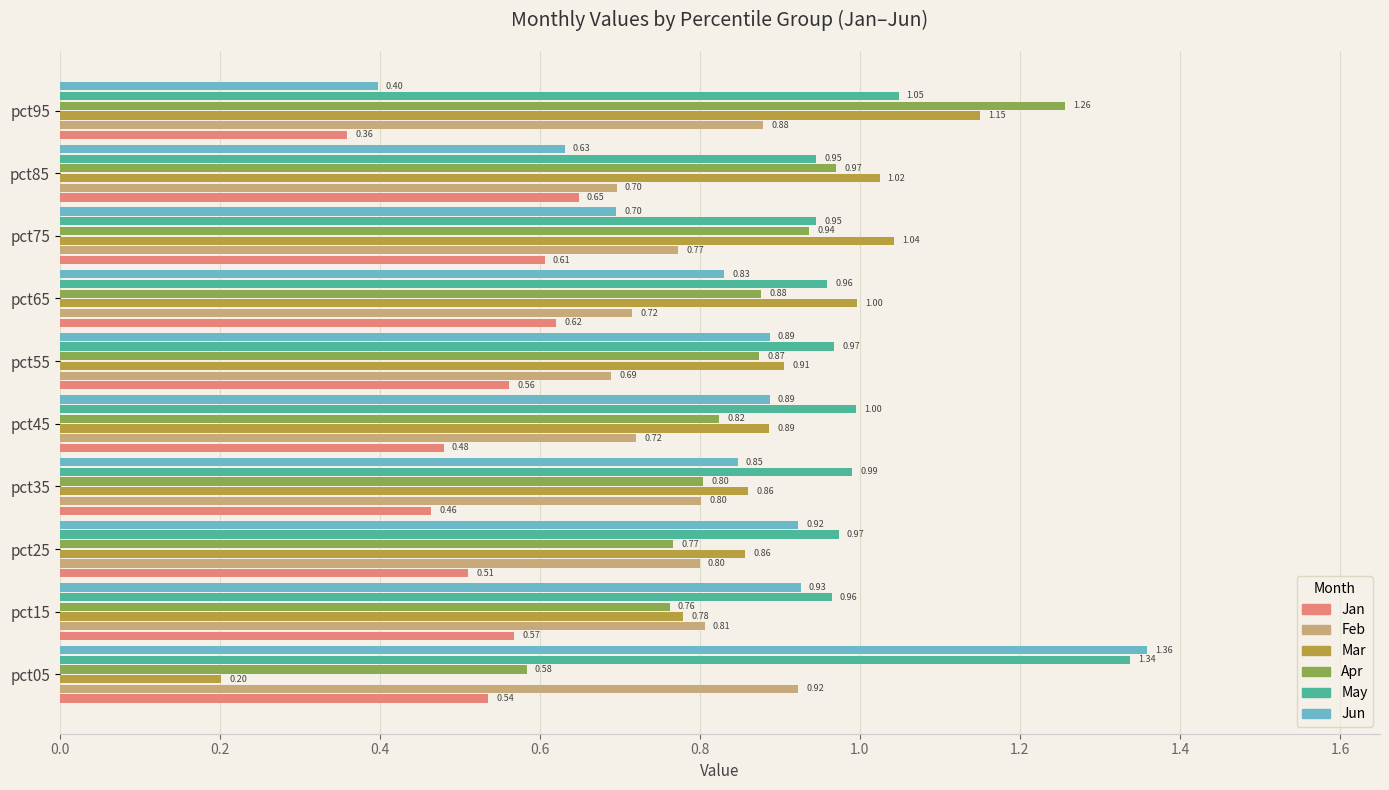

What is the spread (max minus min) of values at pct65?

0.4